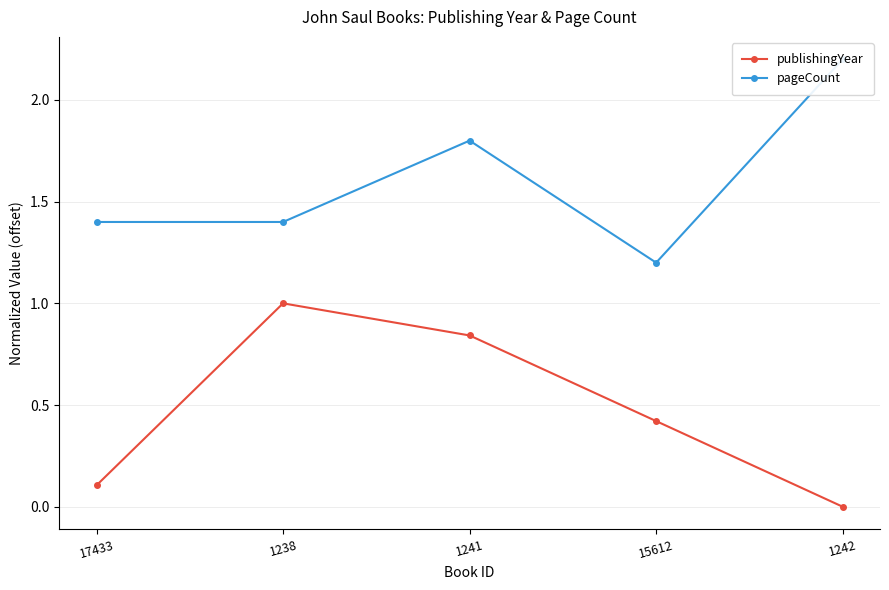

At which label is publishingYear closest to 0?

1242